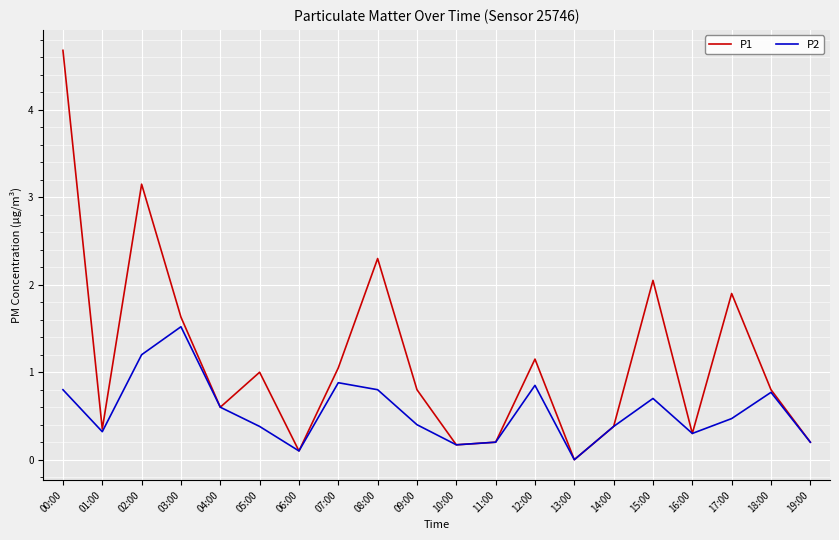

The value of P1 at 19:00 is 0.2. True or false?

True